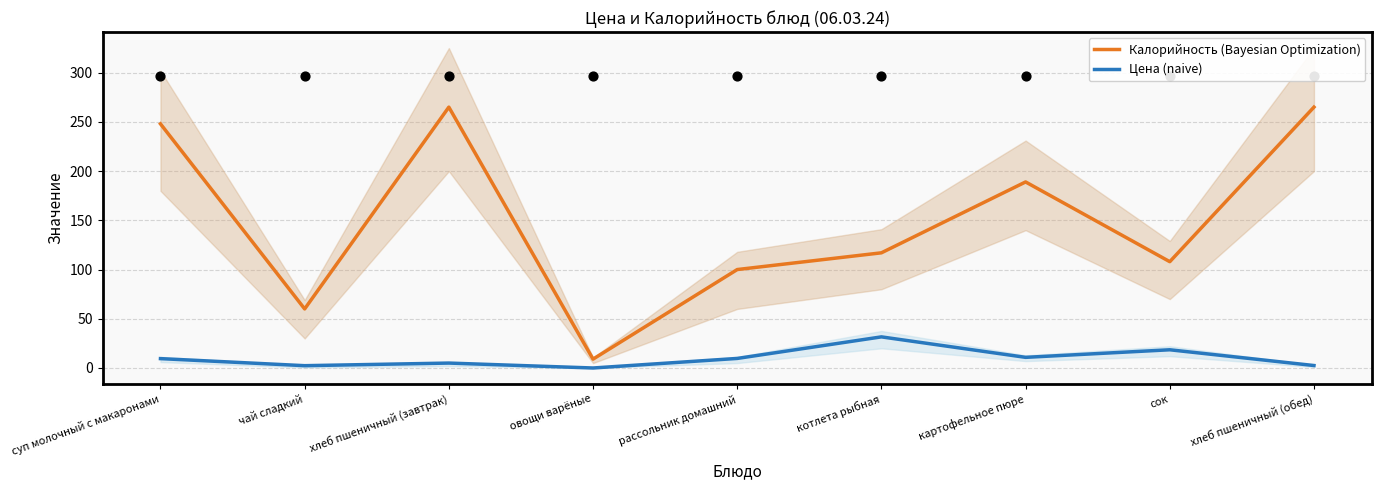

What are all the series names shown in the legend?

Калорийность (Bayesian Optimization), Цена (naive)